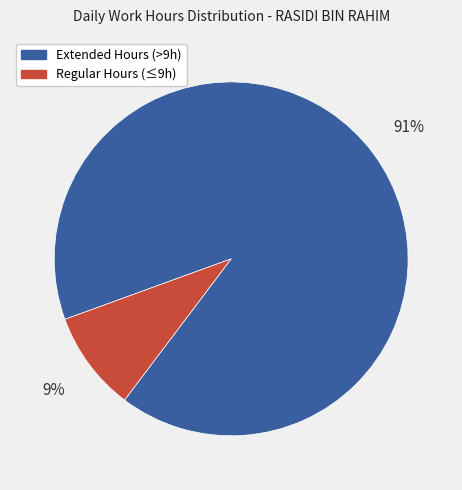

To the nearest percent, what is the difference between the largest and smallest slice percentages?

82%